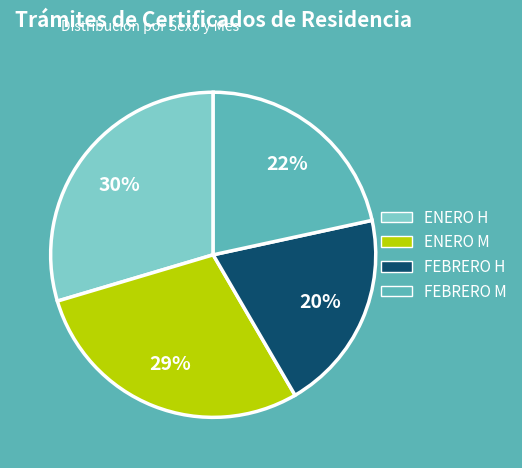

What is the ratio of the value at FEBRERO H to the value at FEBRERO M?

0.9